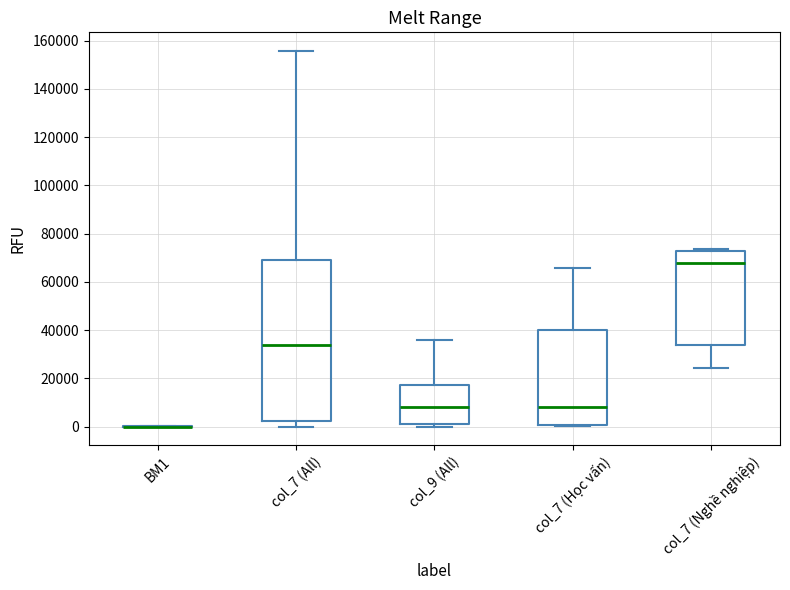

Reading left to right, transcribe this box plot: for each box, give where its median line is, the range the box spans, and where its two whiskers end, as read against the y-axis. The values are not printed on the chart, so give them approximately, as read against the axis.

BM1: box collapsed to a line at 0, whiskers 0 to 0
col_7 (All): median 34000, box 2000 to 68000, whiskers 0 to 156000
col_9 (All): median 8000, box 2000 to 18000, whiskers 0 to 36000
col_7 (Học vấn): median 8000, box 0 to 40000, whiskers 0 to 66000
col_7 (Nghề nghiệp): median 68000, box 34000 to 72000, whiskers 24000 to 74000